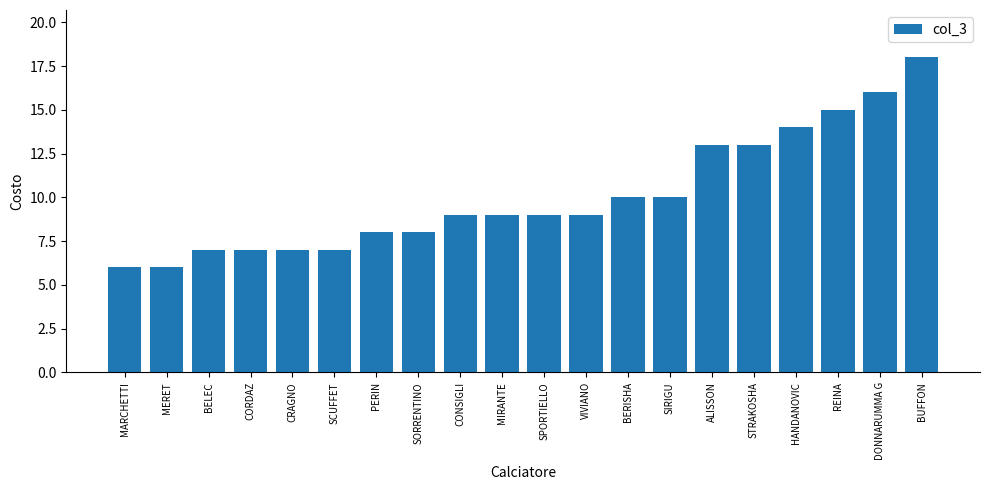

What is the value of the 11th bar from the left?

9